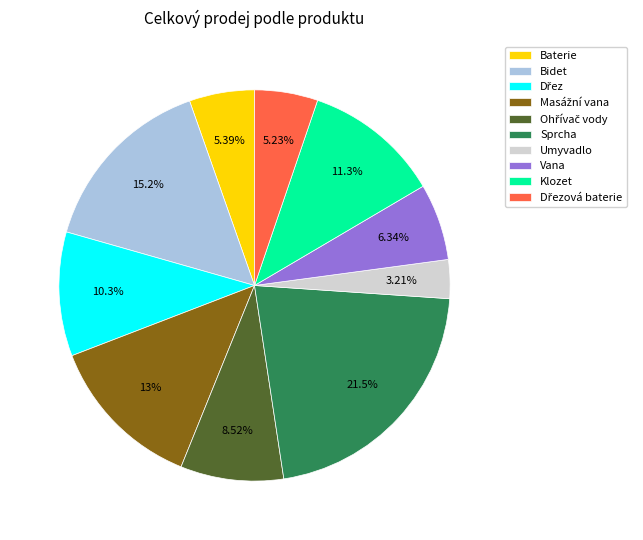

Combined, do Sprcha and Umyvadlo account for over 50%?

No